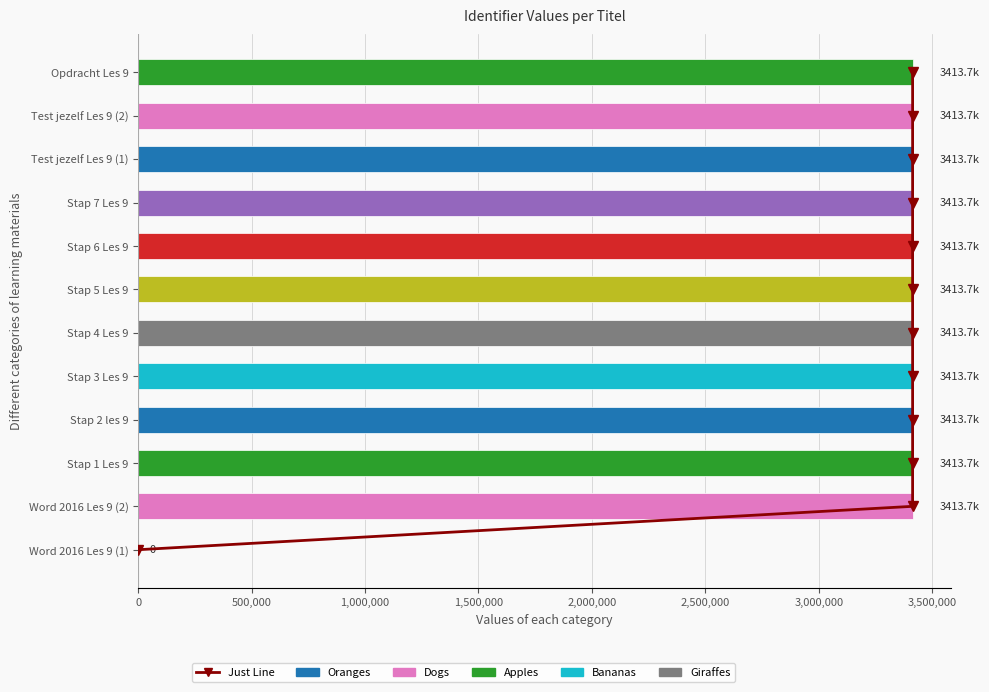

Reading left to right, extract all data points from this chart.

Just Line: 0	1	2	3	4	5	6	7	8	9	10	11
Identifier: 0	3413700	3413702	3413705	3413707	3413709	3413711	3413713	3413715	3413717	3413718	3413719